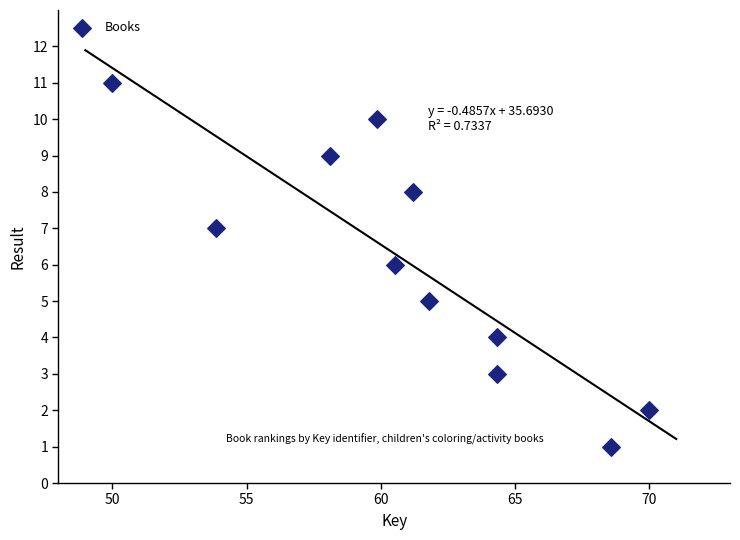

What is the range of Y values (max minus min)?

10